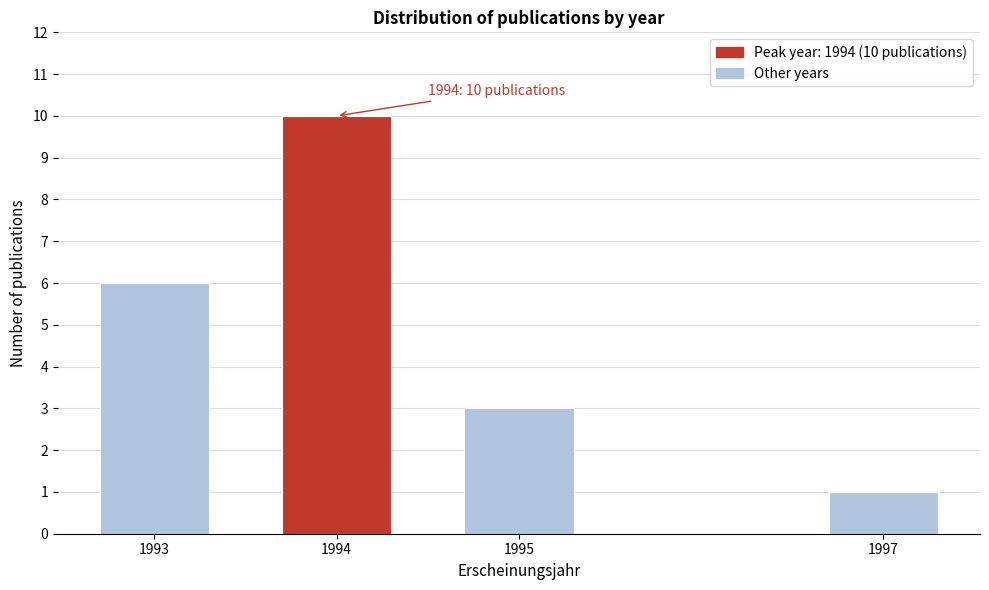

Reading left to right, transcribe all the data shown in this chart.

1993=6	1994=10	1995=3	1997=1